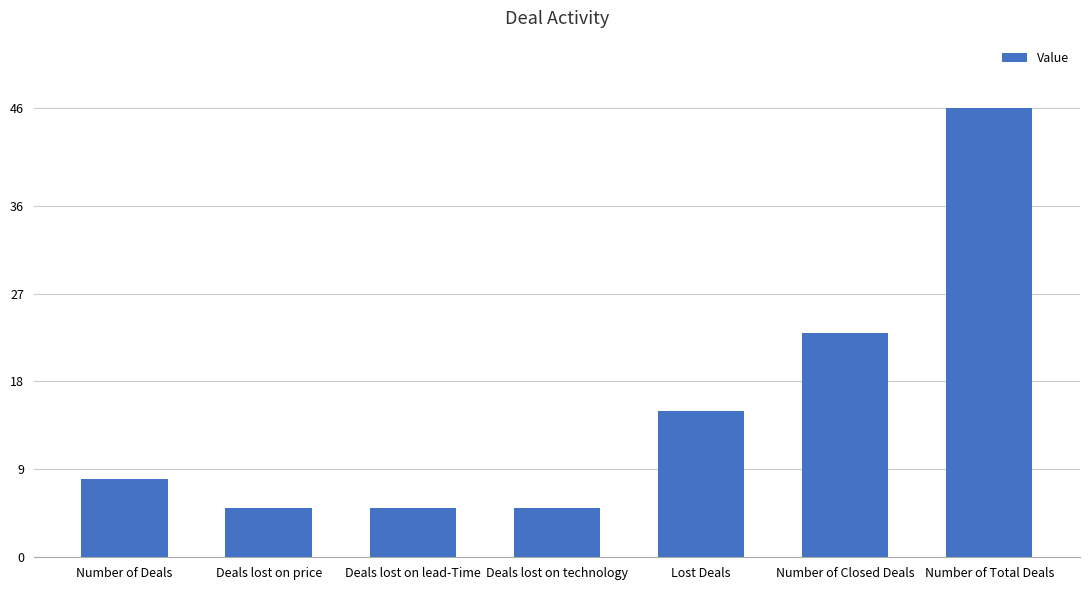

What is the change in value from Deals lost on lead-Time to Lost Deals?

+10